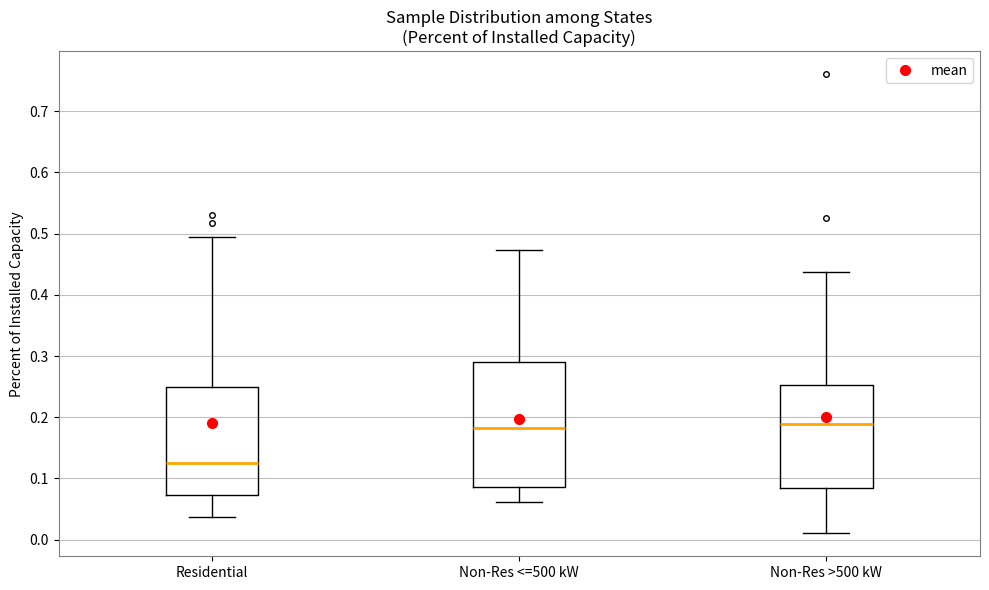

Which box's median line is the lowest?

Residential